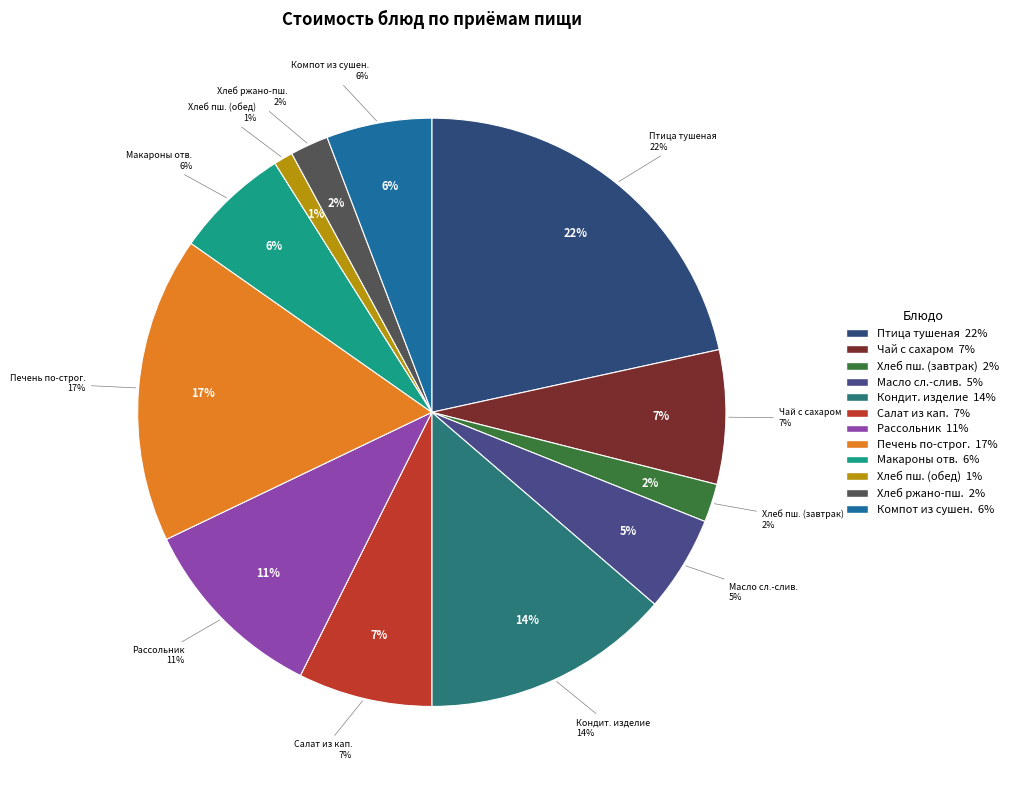

What portion of the pie excludes Печень по-строгановски?

83.2%